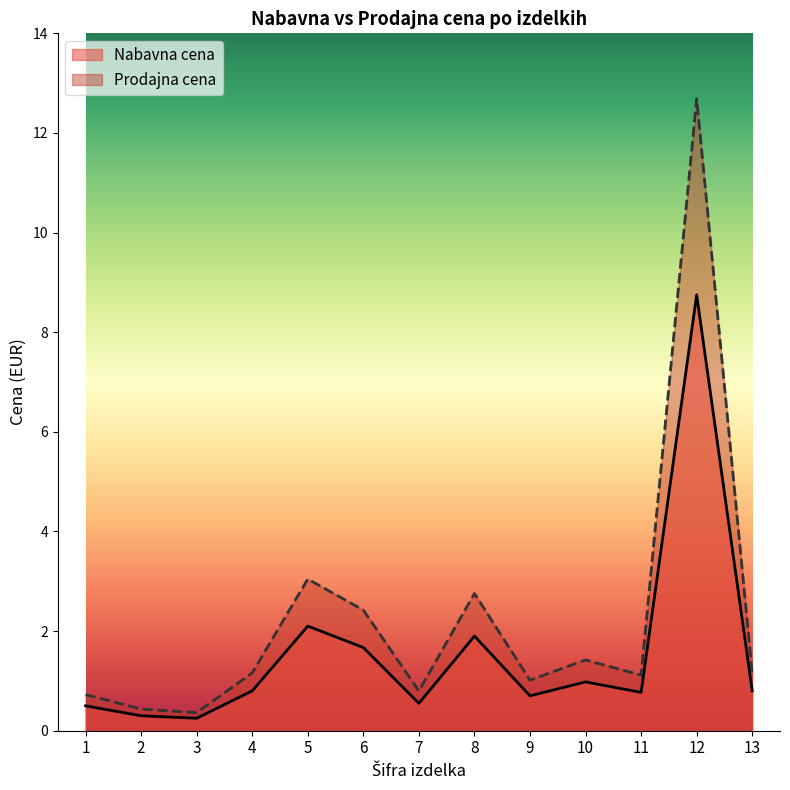

How many lines are shown in the chart?

2